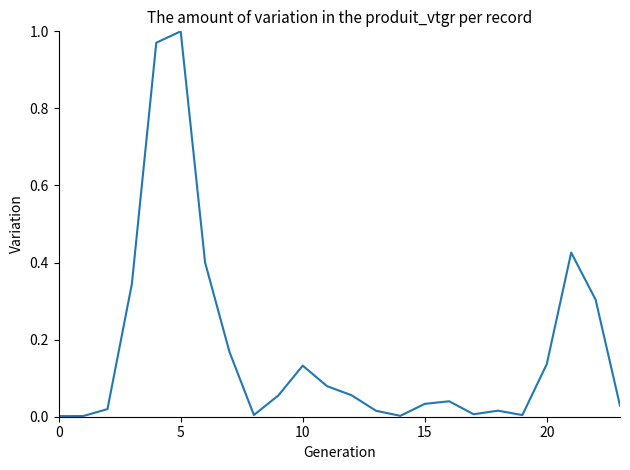

What is the value of the 4th point from the left?

0.3